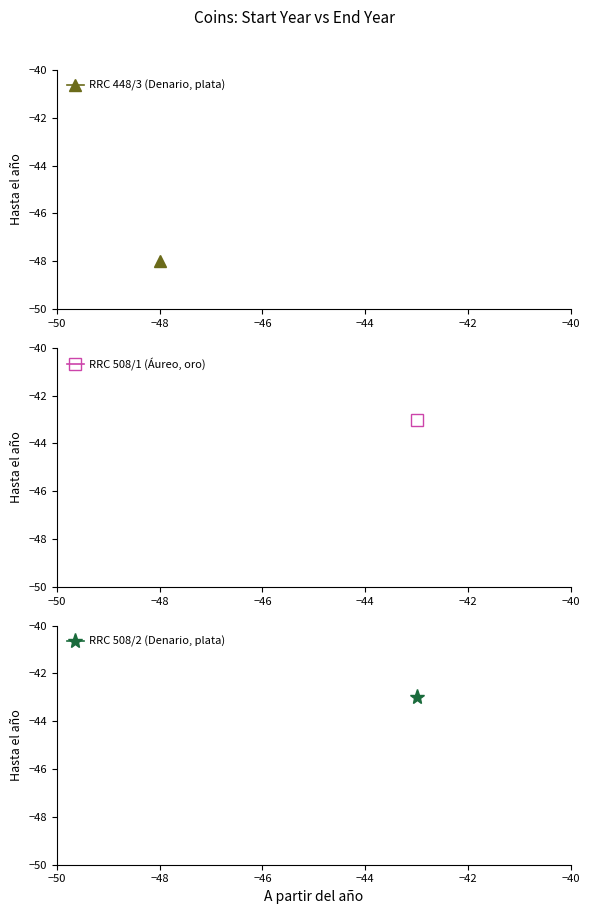

Where is Hasta el año nearest to the value -45?

RRC 508/1